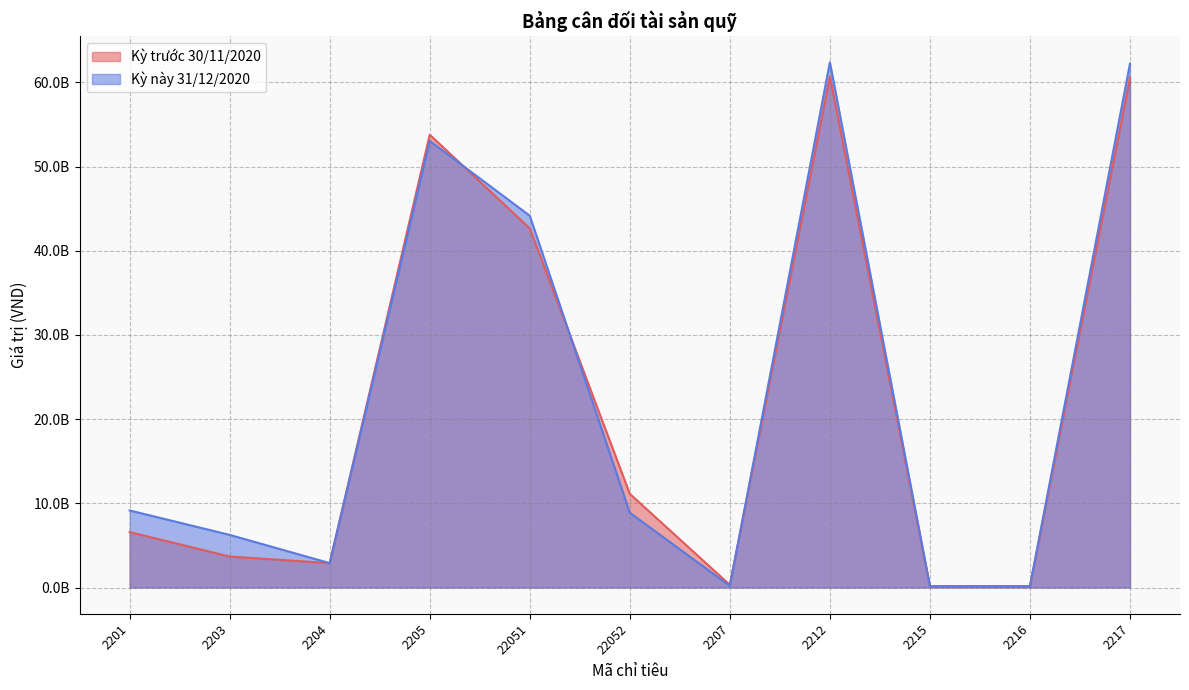

What is the average value of the Kỳ này 31/12/2020 series?

22682724652